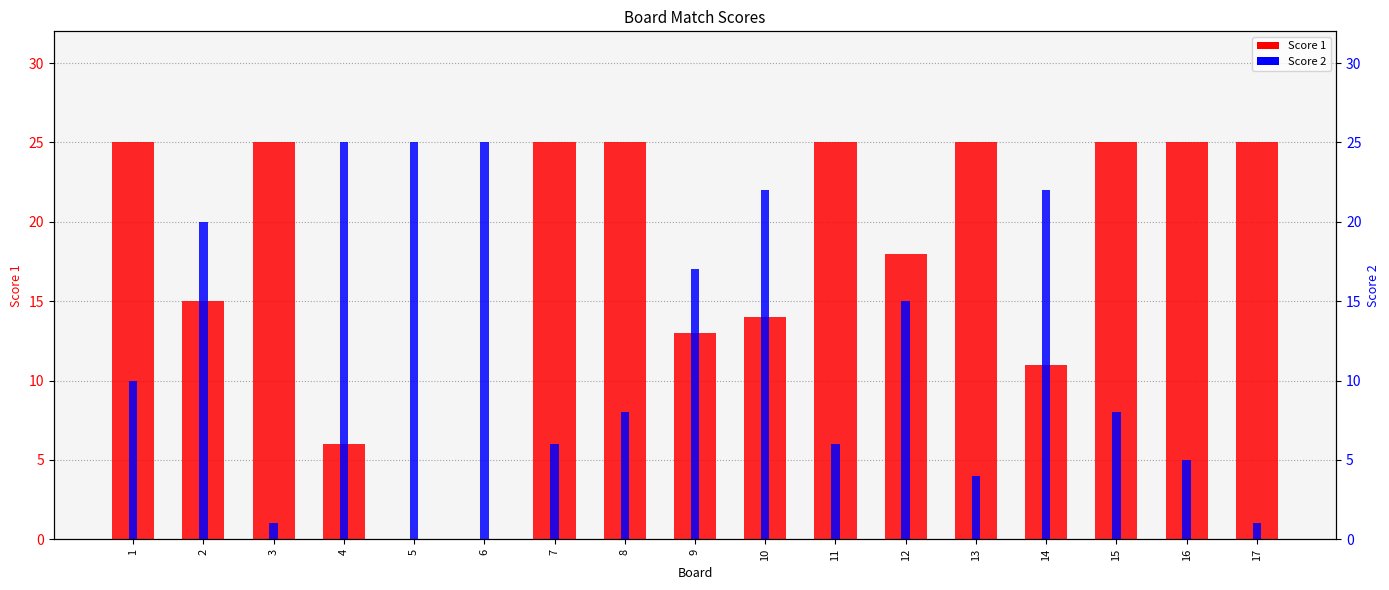

What is the difference between the maximum and minimum values in the Score 2 series?

24